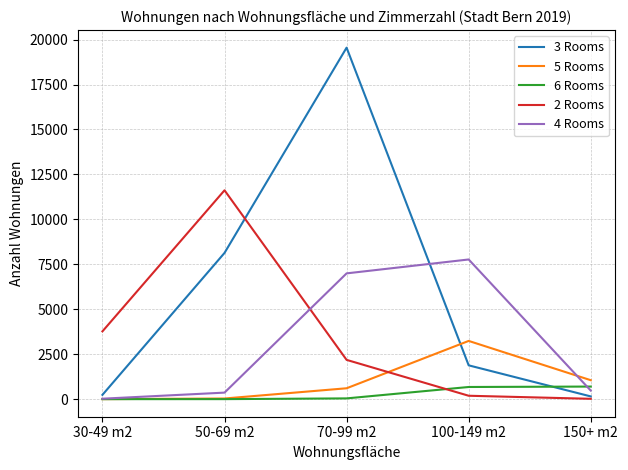

True or false: 4 Rooms has more than 1 points higher than both neighbors.

False